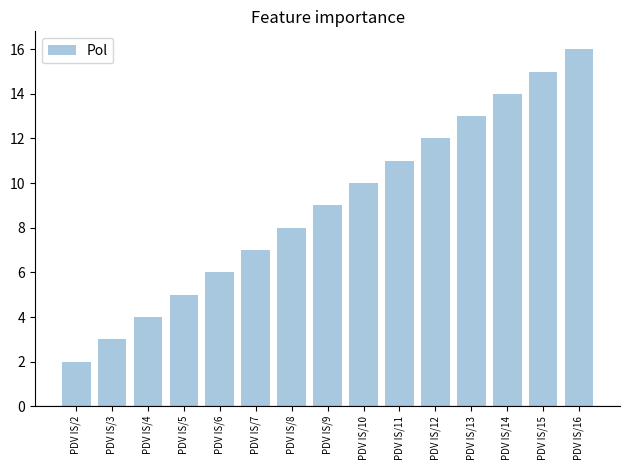

What is the average value?

9